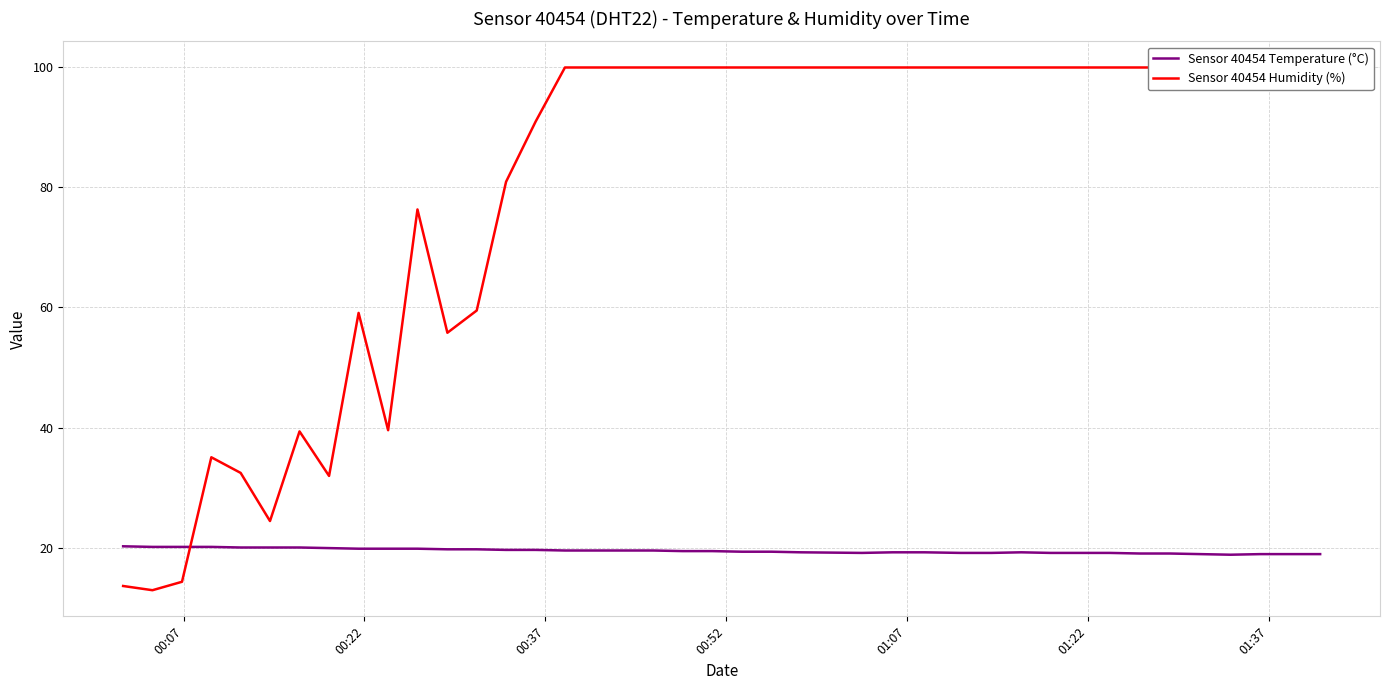

What is the maximum value for Sensor 40454 Temperature (°C)?

20.3